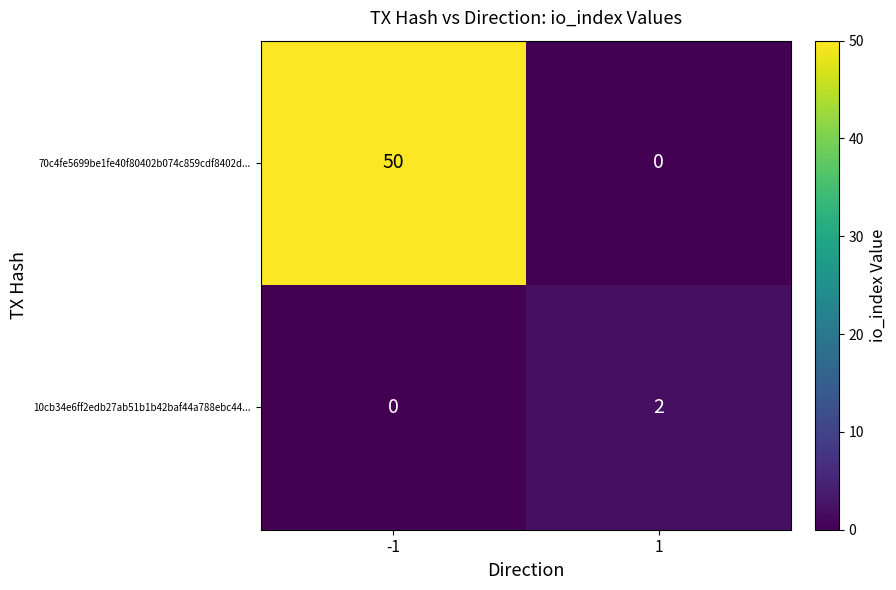

What is the maximum value shown in the chart?

50